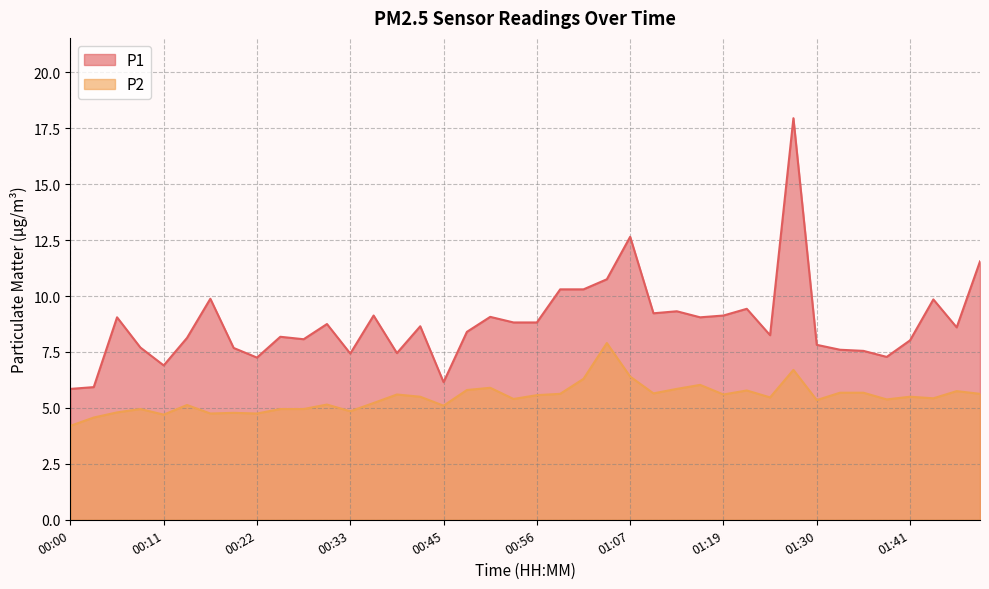

At which category does P2 reach its first local valley?

00:11